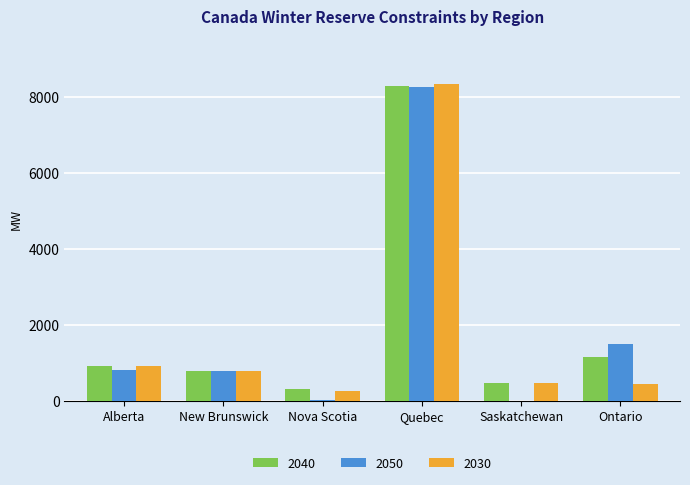

Where is 2030 nearest to the value 4304?

Alberta